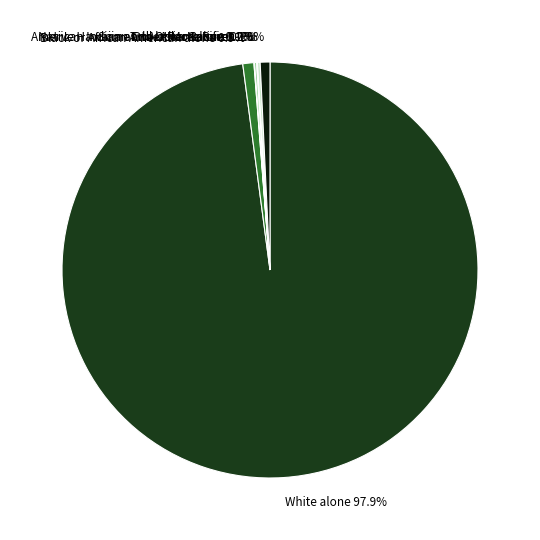

Which has a higher value, Black or African American alone or White alone?

White alone